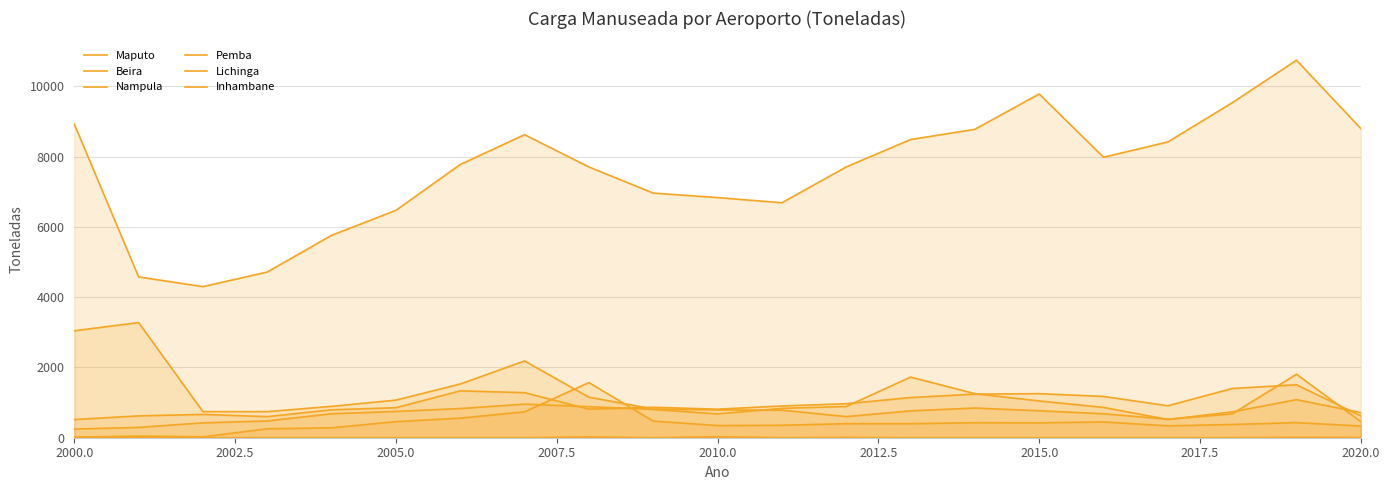

How many values in the Maputo series are below 7778?

10